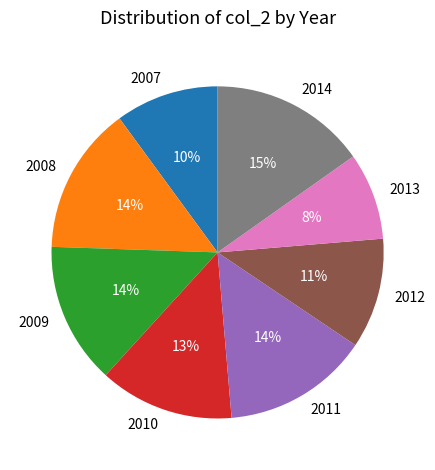

Count the number of slices in the pie.

8